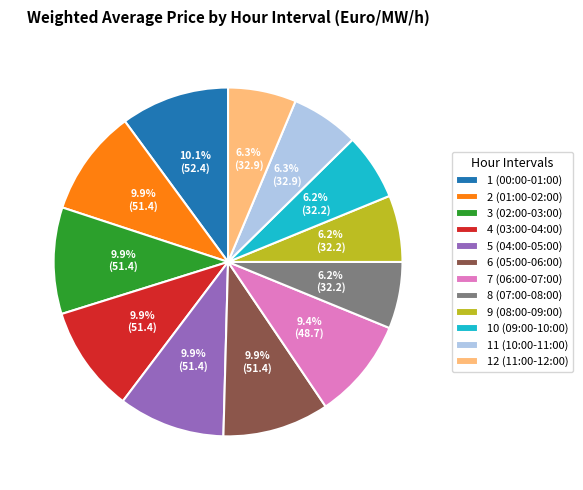

Is it true that 2 (01:00-02:00) is 10% of the pie?

True